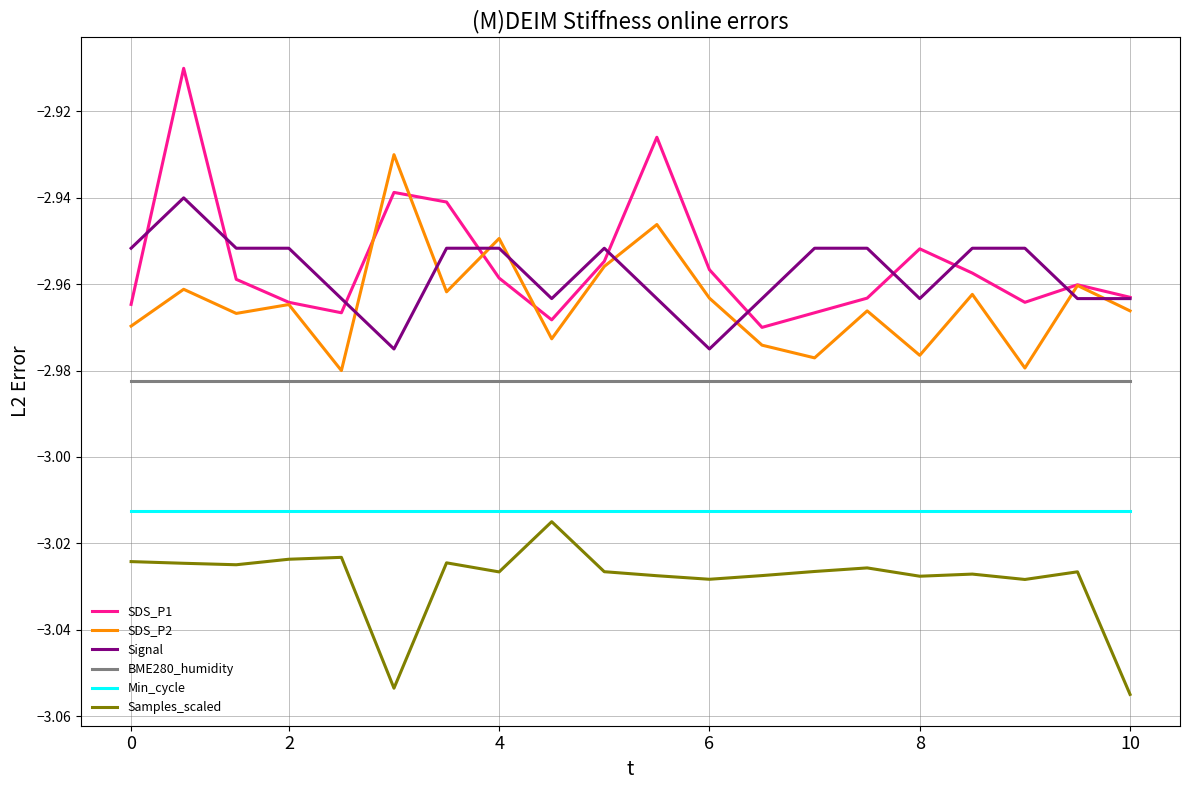

Which series has the largest range (max minus min)?

SDS_P1